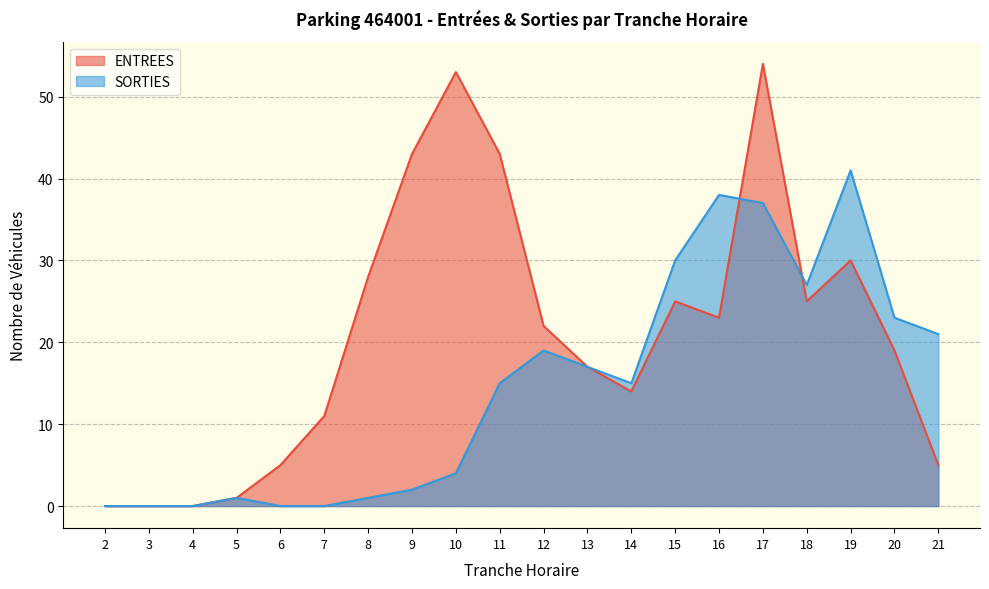

What is the value of the SORTIES point at the 8th from the left?

2